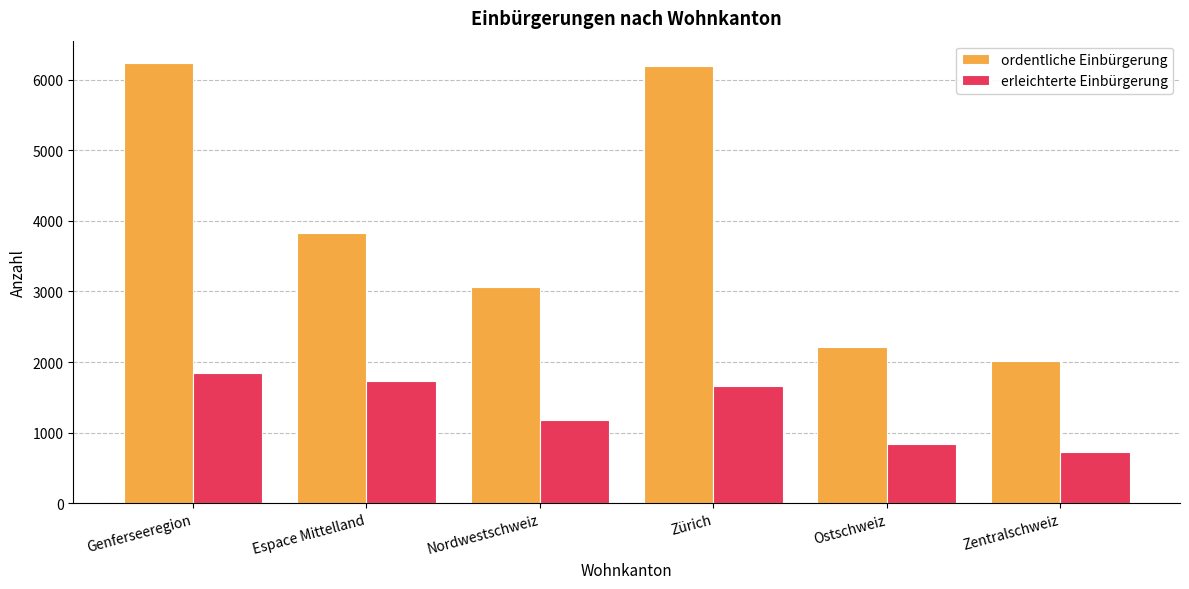

At which category is the sum across all series the highest?

Genferseeregion